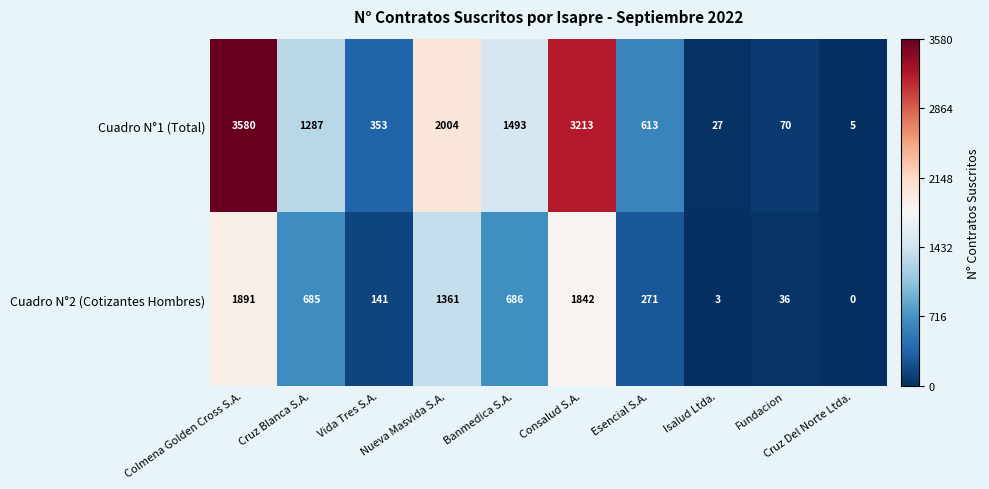

What is the lowest value of the Cuadro N°1 (Total) series?

5